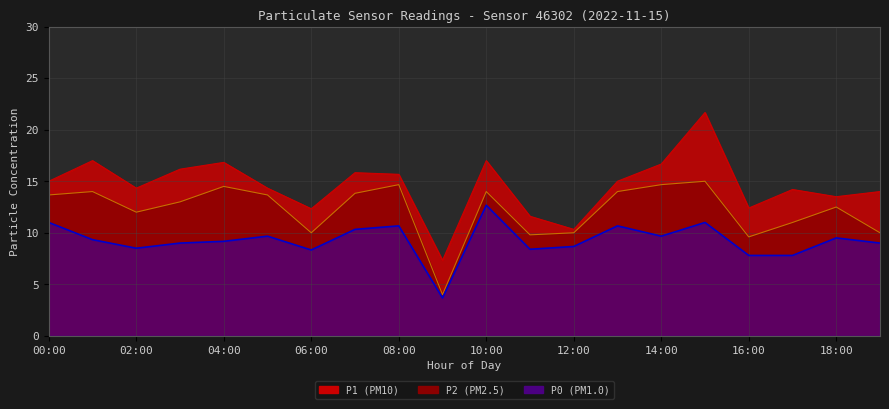

At which label is P0 closest to 8?

16:00